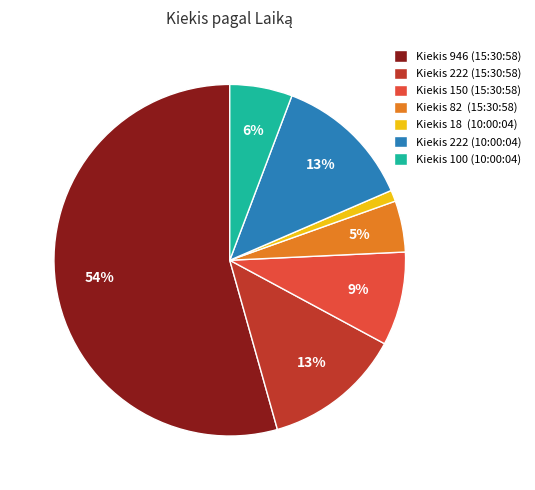

True or false: Kiekis 150 (15:30:58) accounts for 9% of the total.

True